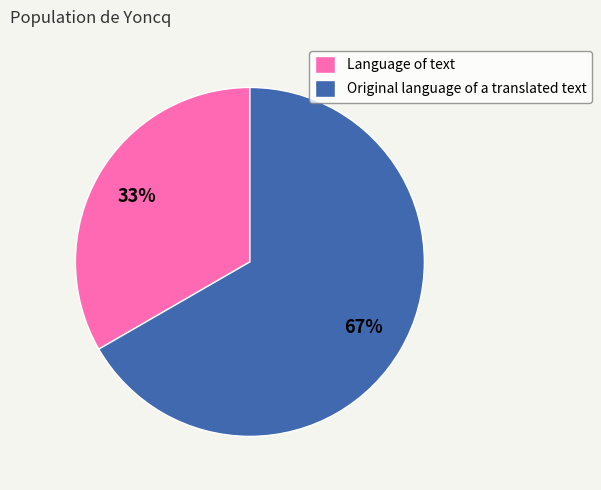

Is Original language of a translated text the majority of the pie?

Yes